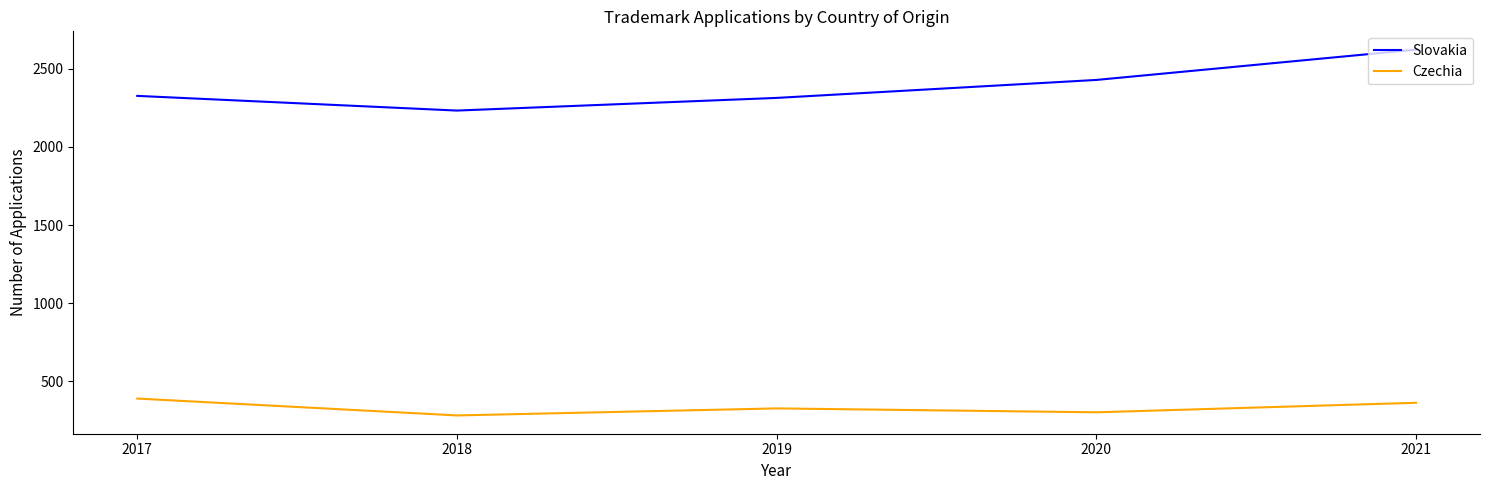

Which category has the highest value in the Slovakia series?

2021